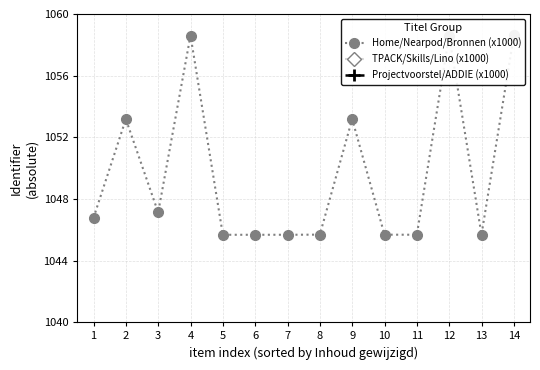

Rank the series by their maximum value, from highest to lowest.

Home/Nearpod/Bronnen (x1000), TPACK/Skills/Lino (x1000), Projectvoorstel/ADDIE (x1000)